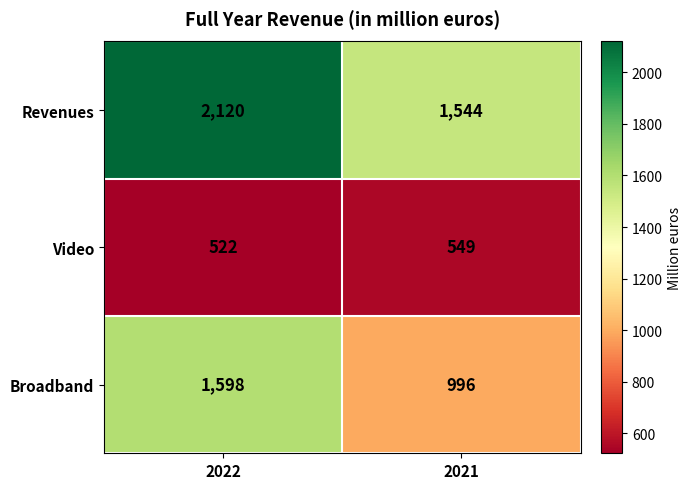

What is the greatest value displayed?

2120